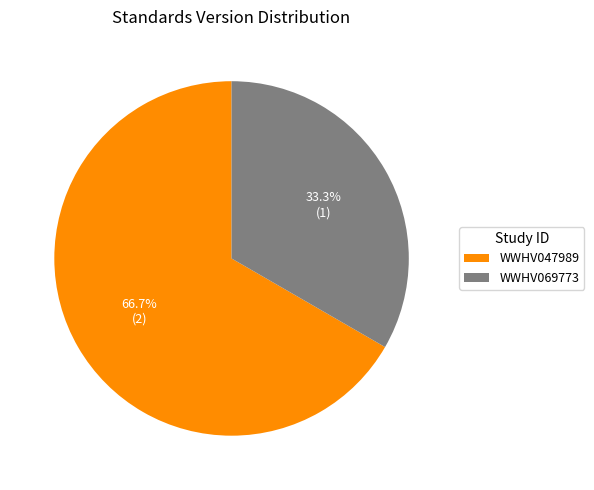

Is it true that WWHV069773 is 33% of the pie?

True